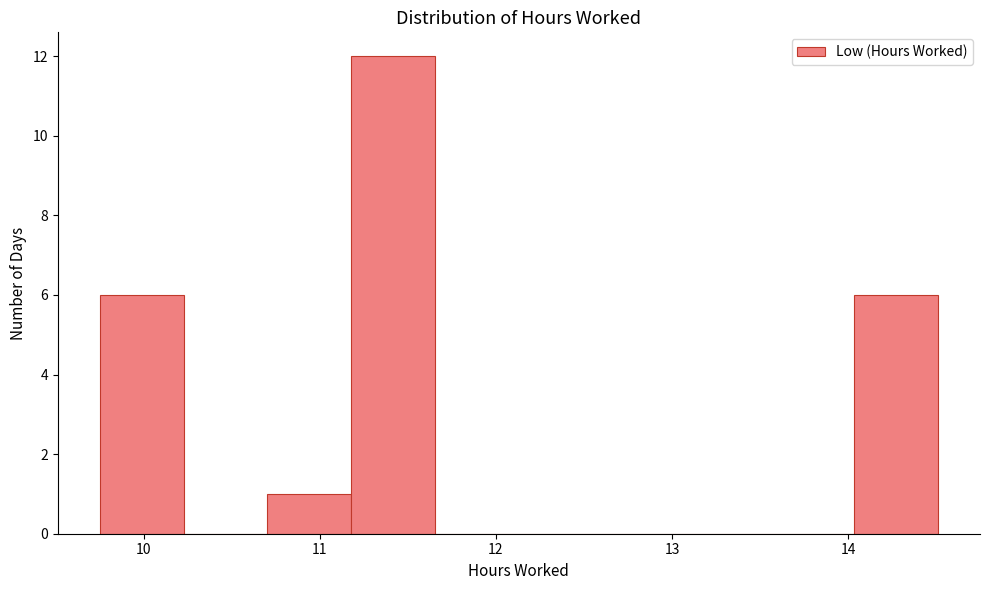

What is the height of the bar covering 9.8 to 10.2 on the x-axis? Neither the bar edges nor the heights are printed on the chart, so give them approximately, as read against the axes.

6